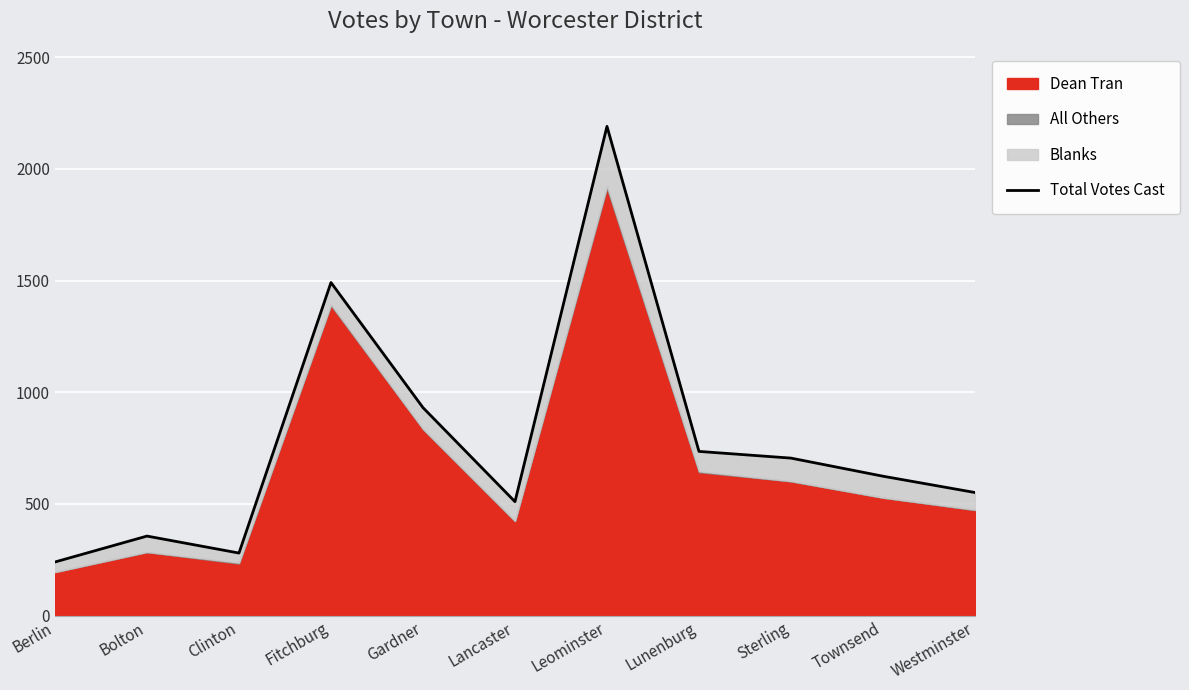

What is the change in value from Fitchburg to Lunenburg?

-756